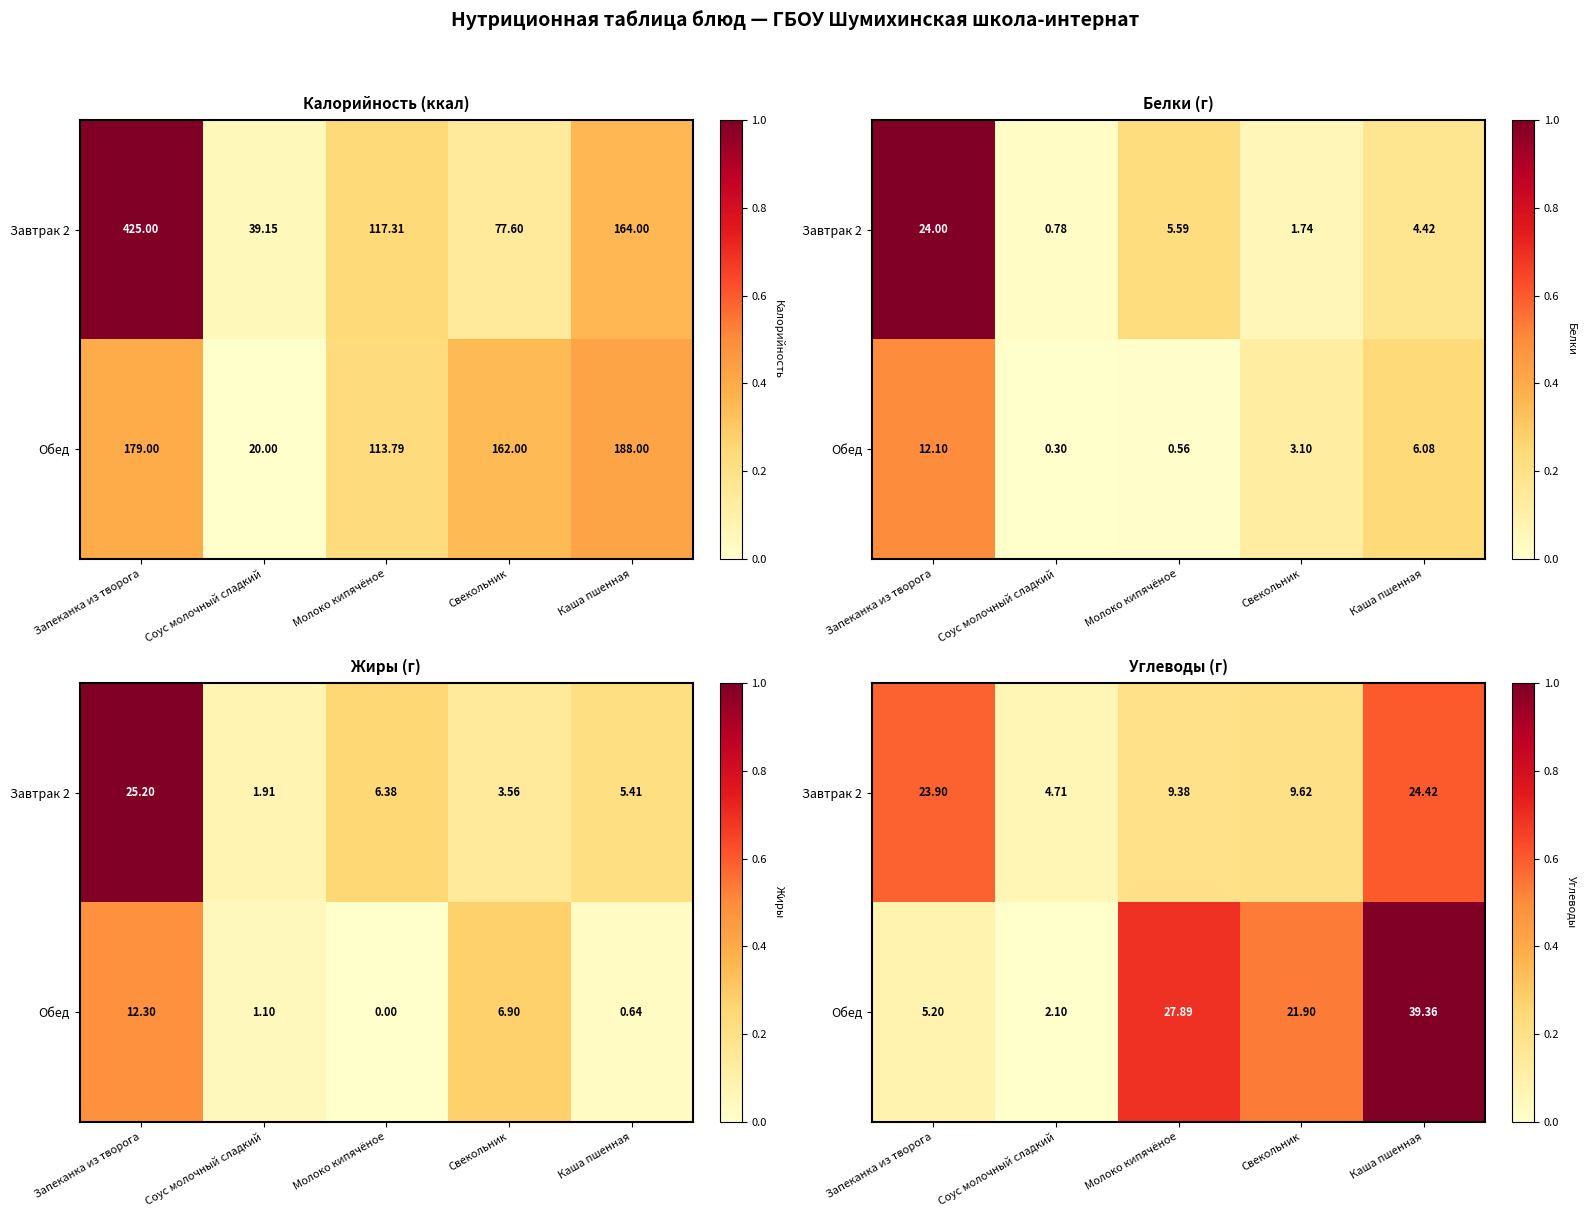

Is it true that Завтрак 2 equals 0.1 at Соус молочный сладкий?

False